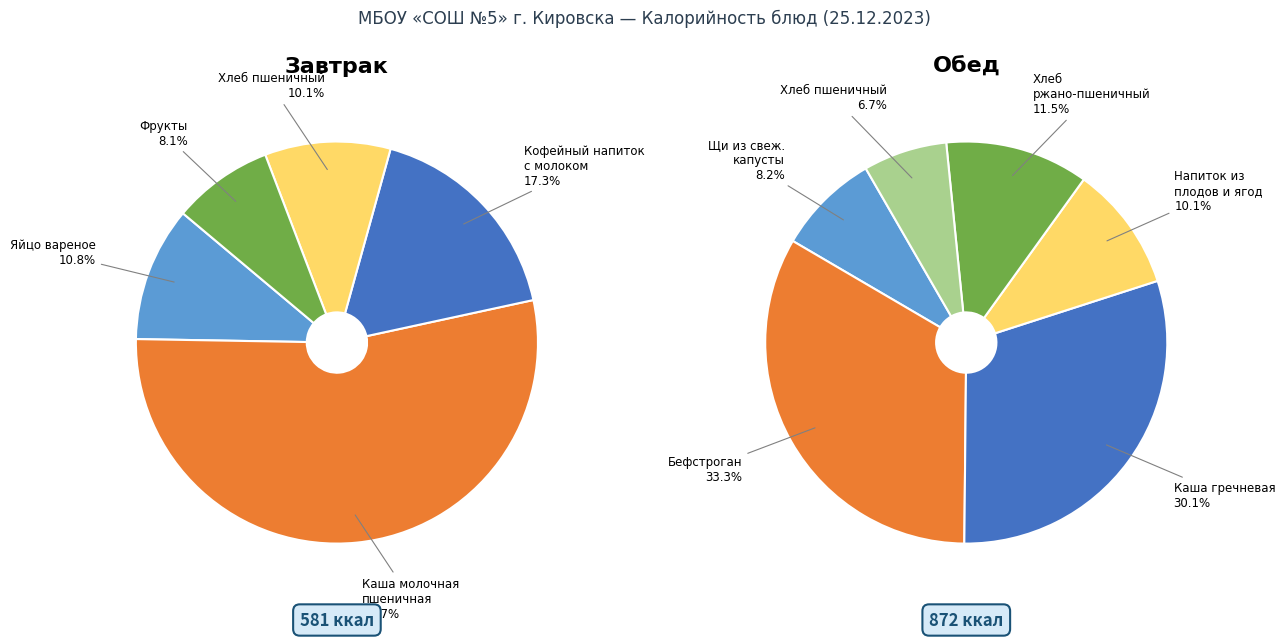

Which slice is the largest?

Каша молочная пшеничная с/маслом